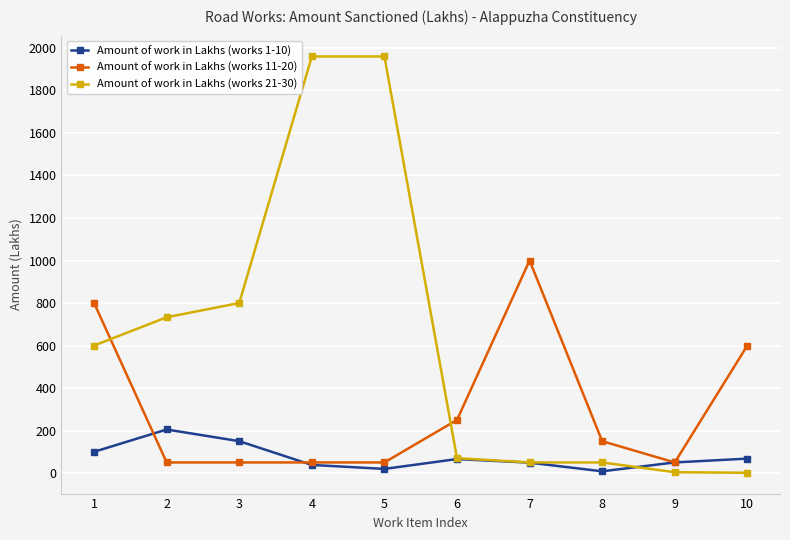

What is the minimum value shown in the chart?

1.4